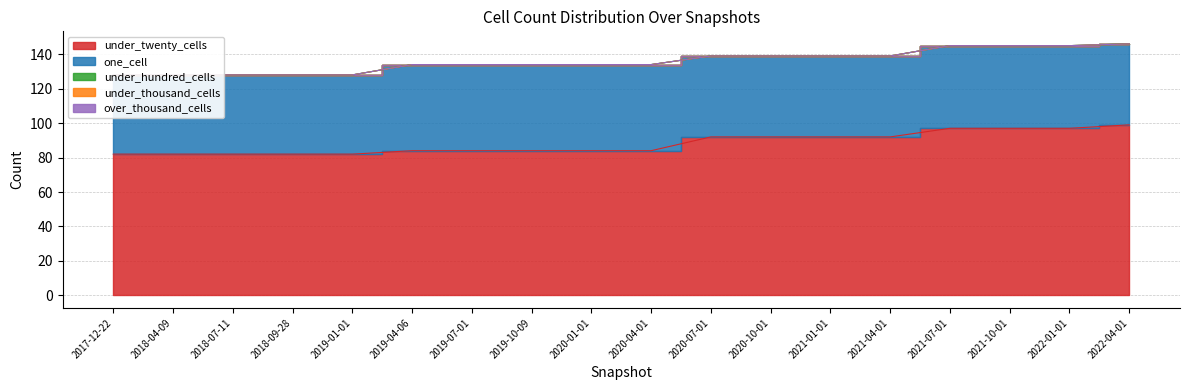

Rank the categories by over_thousand_cells value from lowest to highest.

2017-12-22, 2018-04-09, 2018-07-11, 2018-09-28, 2019-01-01, 2019-04-06, 2019-07-01, 2019-10-09, 2020-01-01, 2020-04-01, 2020-07-01, 2020-10-01, 2021-01-01, 2021-04-01, 2021-07-01, 2021-10-01, 2022-01-01, 2022-04-01